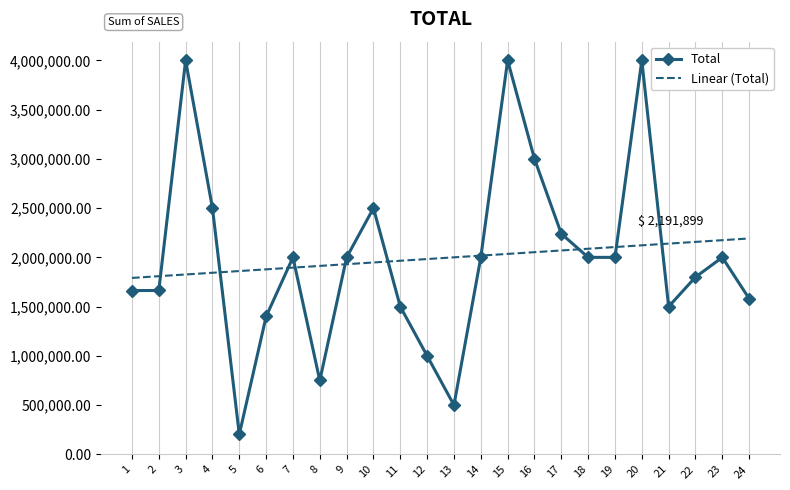

Which series has the widest spread of values?

Total